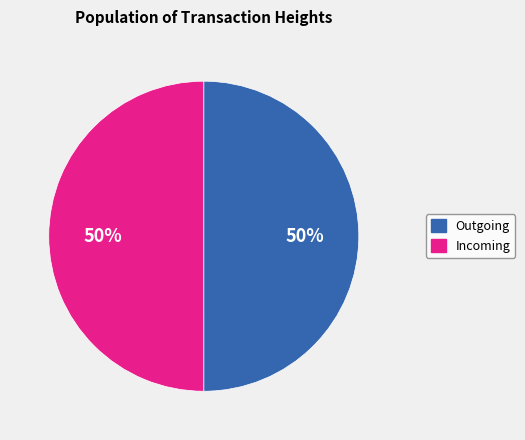

Count the number of slices in the pie.

2